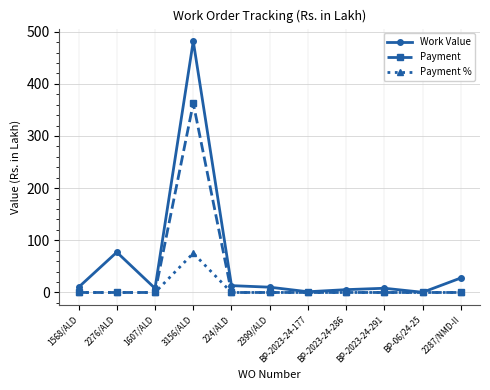

Rank the series by their maximum value, from lowest to highest.

Payment %, Payment, Work Value